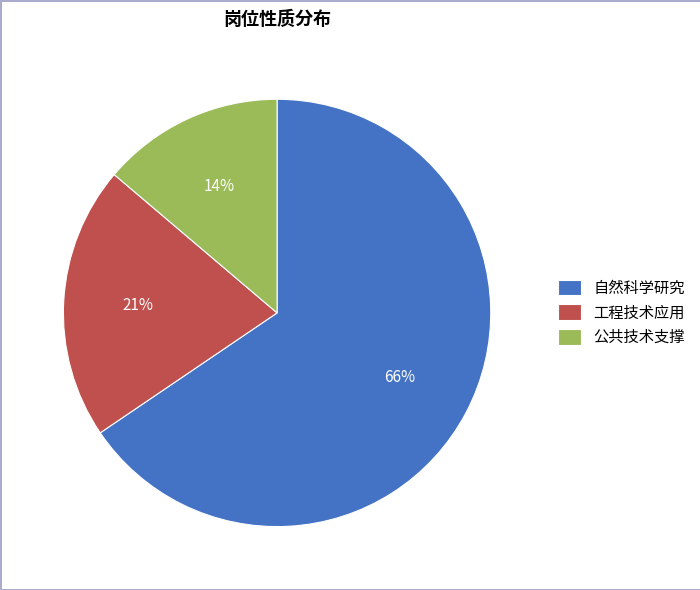

To the nearest percent, what portion does 工程技术应用 represent?

21%